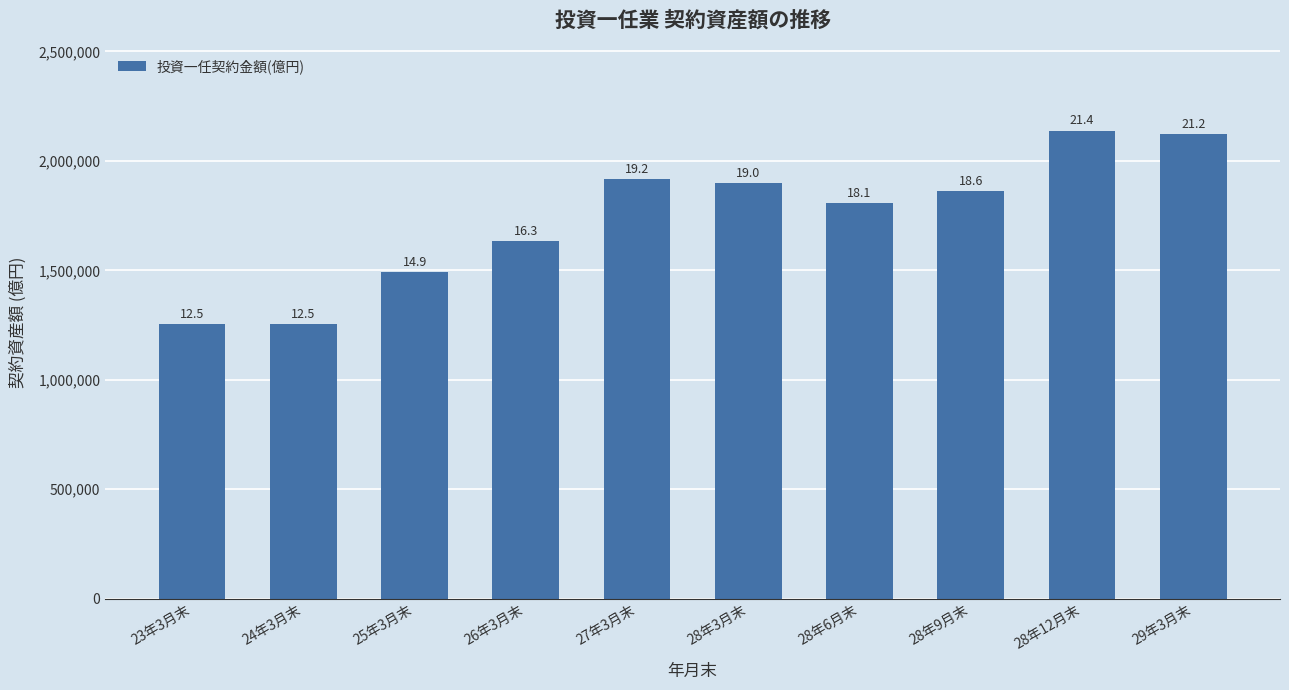

What is the ratio of the value at 24年3月末 to the value at 23年3月末?

1.0